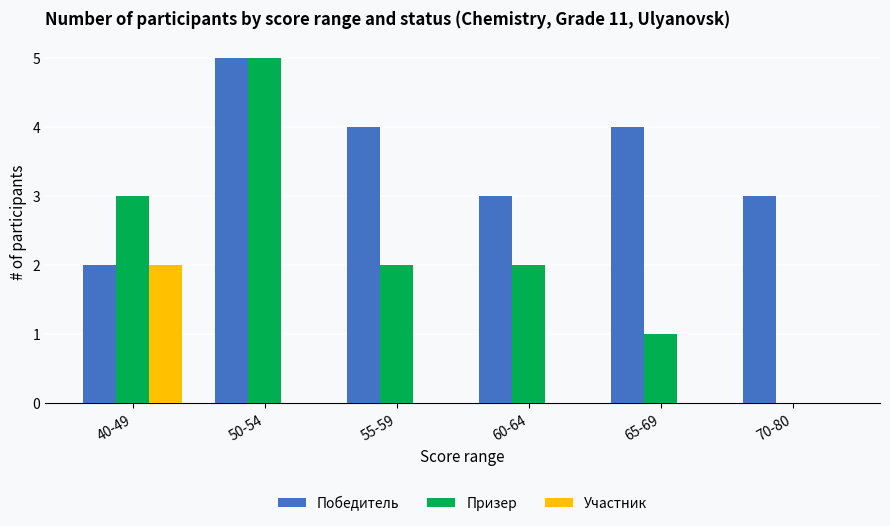

True or false: Участник has a value of 0 at 65-69.

True